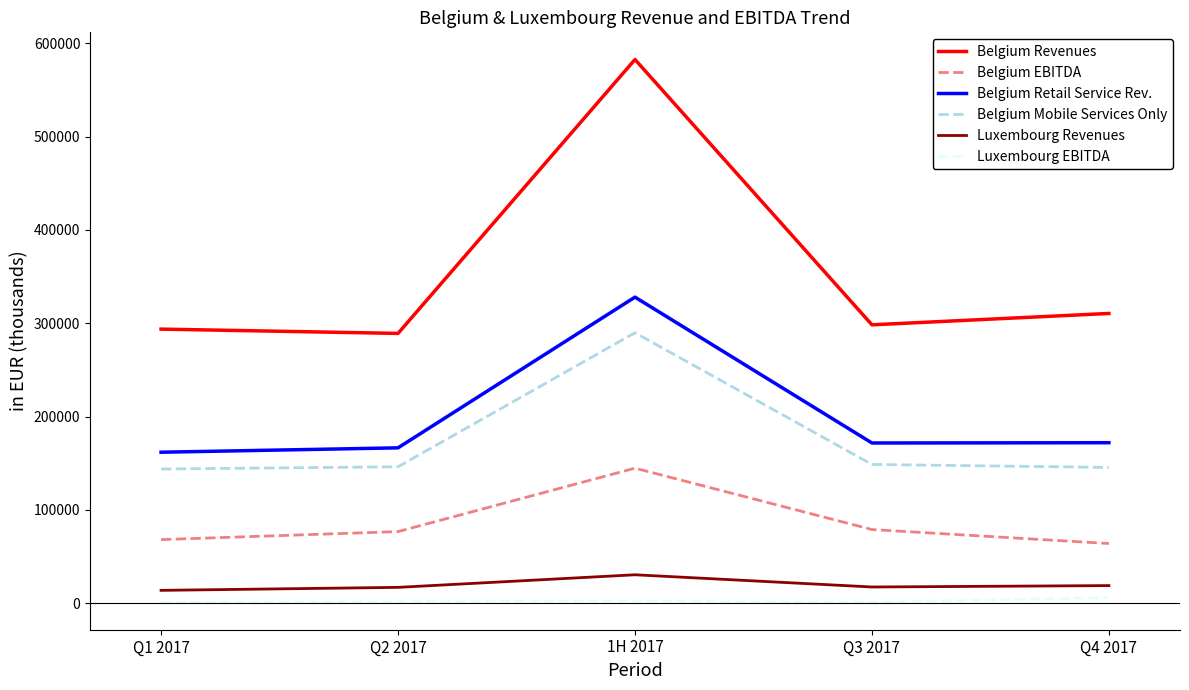

True or false: Belgium Mobile Services Only and Belgium EBITDA cross at least once.

False